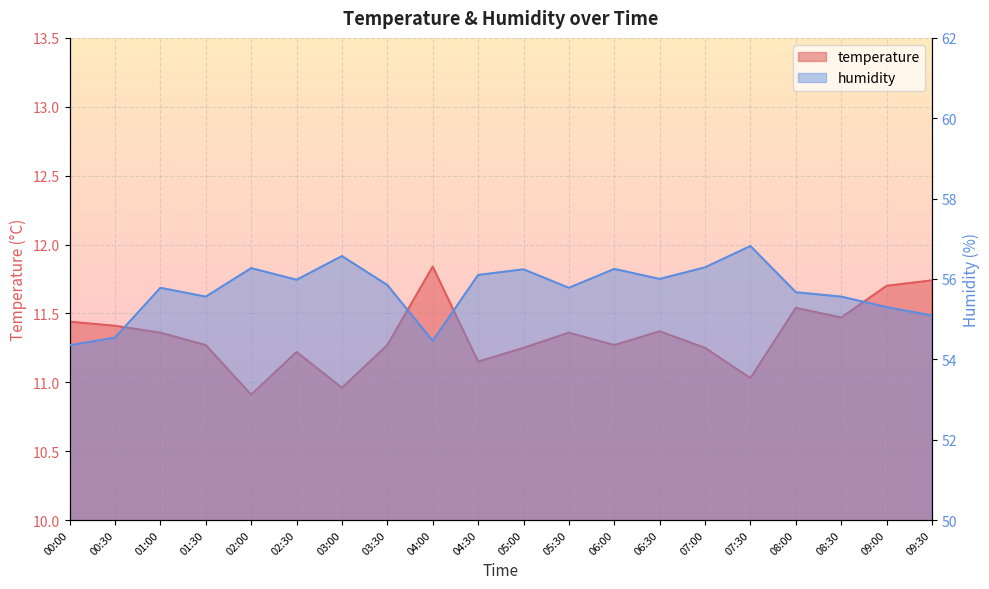

How many interior local valleys does the humidity series have?

5